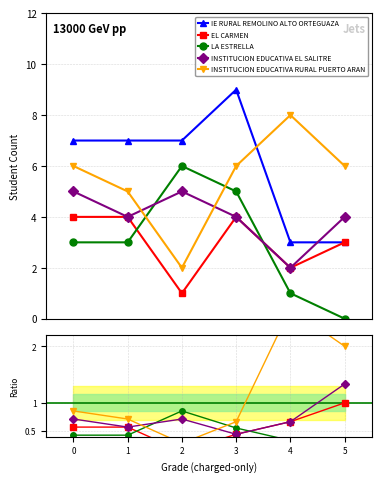

In INSTITUCION EDUCATIVA RURAL PUERTO ARAN, how many points are lower than both neighbors (excluding endpoints)?

1